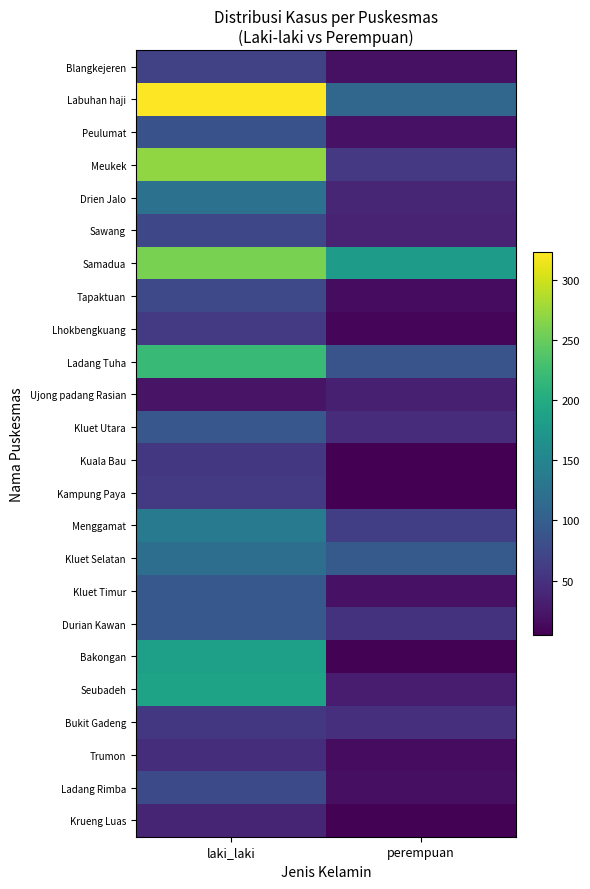

At perempuan, list the series in order from smallest to largest.

Kuala Bau, Kampung Paya, Bakongan, Krueng Luas, Lhokbengkuang, Trumon, Tapaktuan, Ladang Rimba, Blangkejeren, Peulumat, Kluet Timur, Seubadeh, Ujong padang Rasian, Sawang, Drien Jalo, Kluet Utara, Bukit Gadeng, Durian Kawan, Meukek, Menggamat, Ladang Tuha, Kluet Selatan, Labuhan haji, Samadua